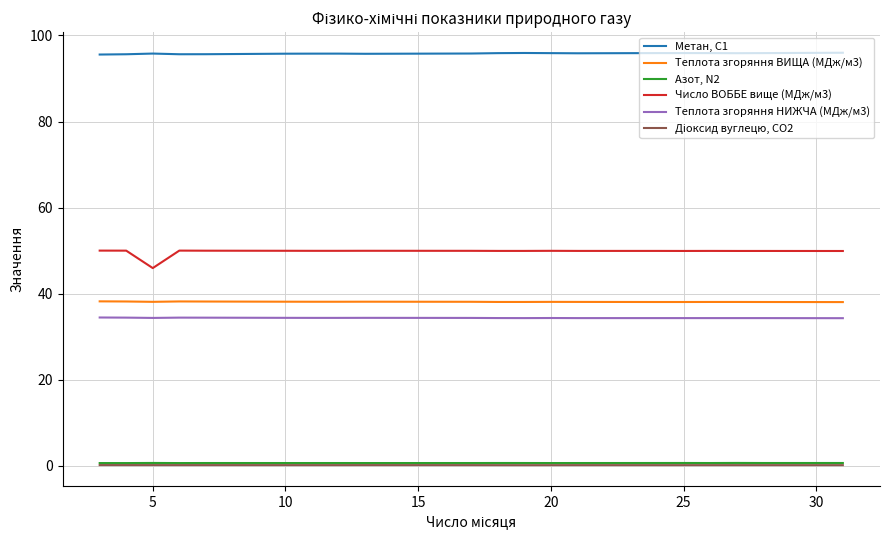

True or false: Метан, С1 and Число ВОББЕ вище (МДж/м3) cross at least once.

False